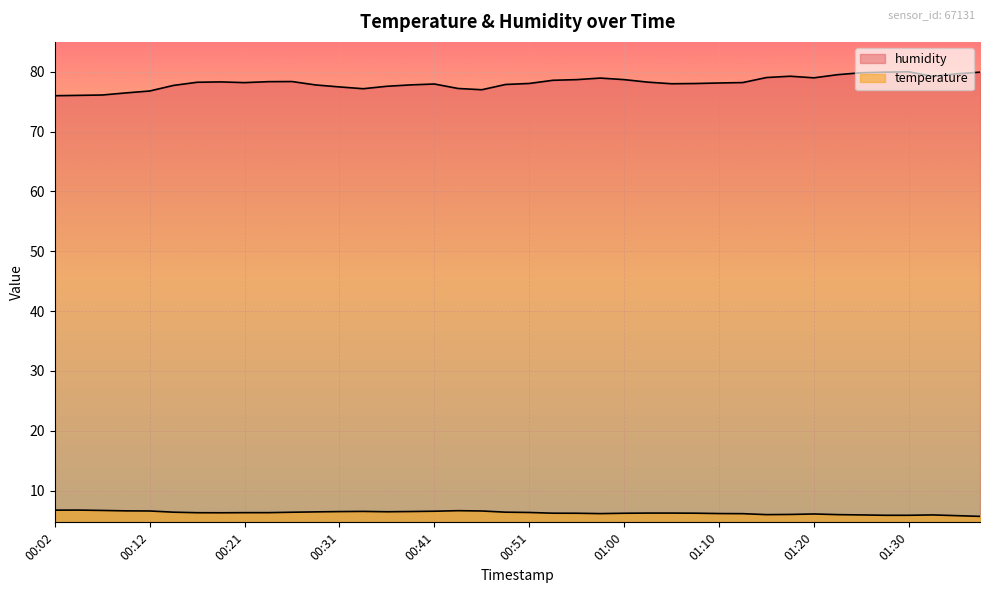

What is the minimum value for temperature?

5.7